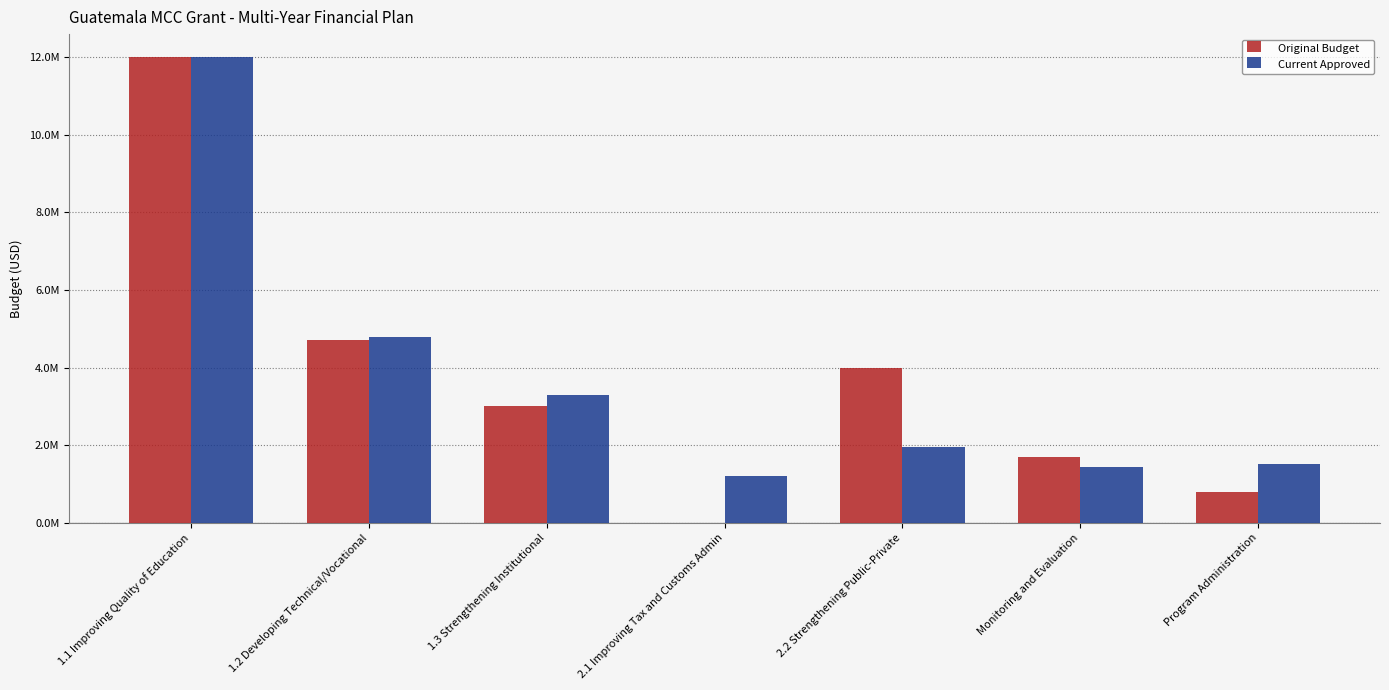

What are all the series names shown in the legend?

Original Budget, Current Approved